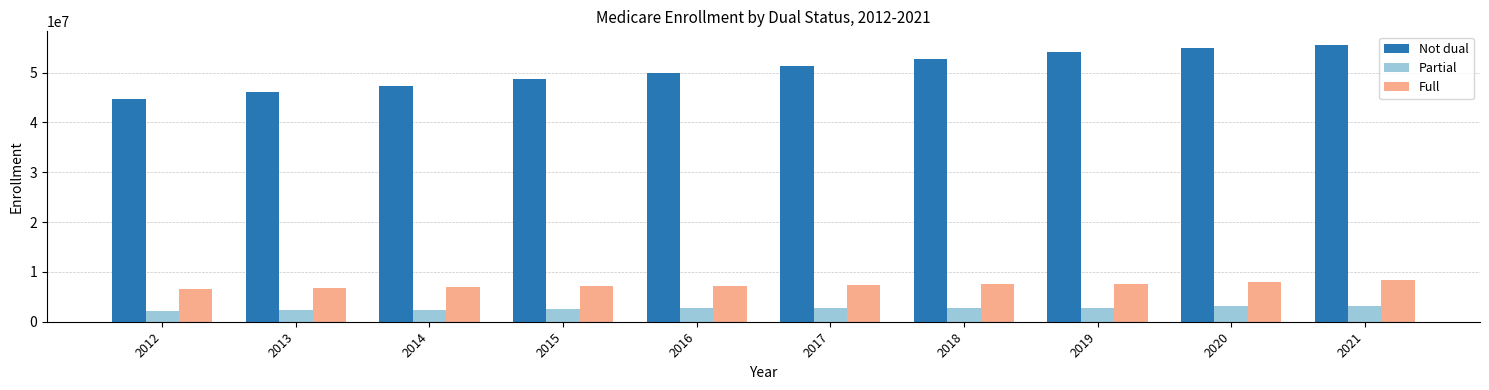

Rank the series at 2013 from highest to lowest value.

Not dual, Full, Partial